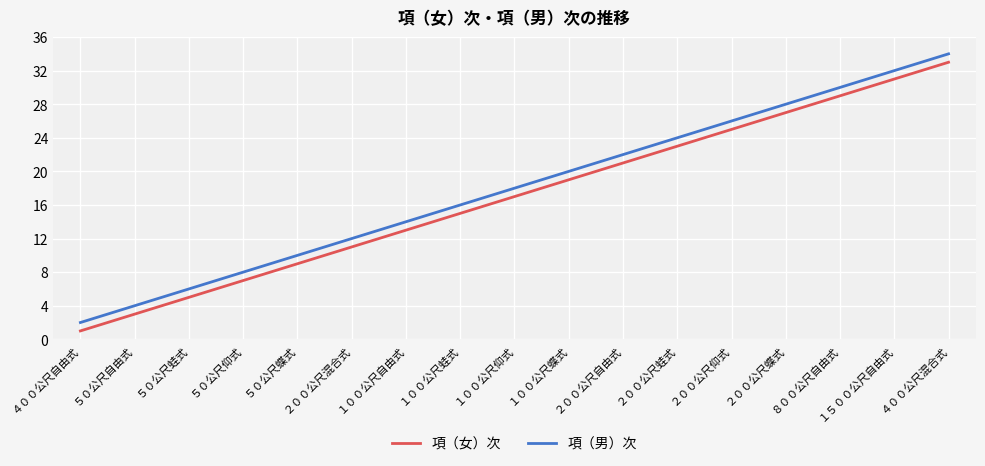

What position from the right is ５０公尺蛙式?

15